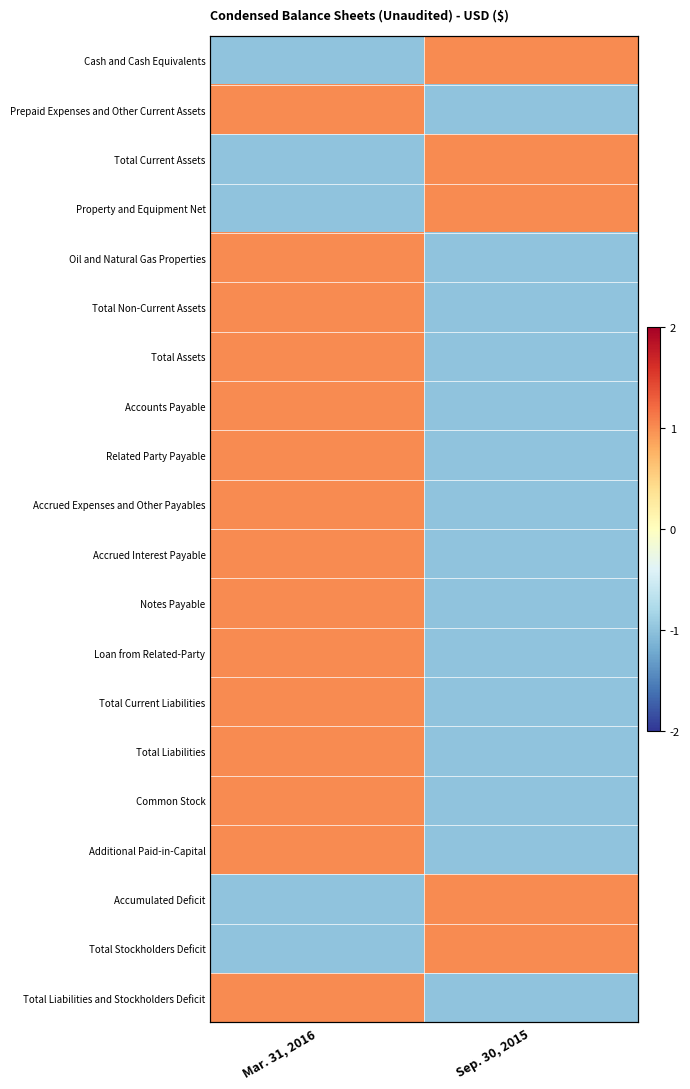

The value of Accrued Interest Payable at Sep. 30, 2015 is -1. True or false?

True